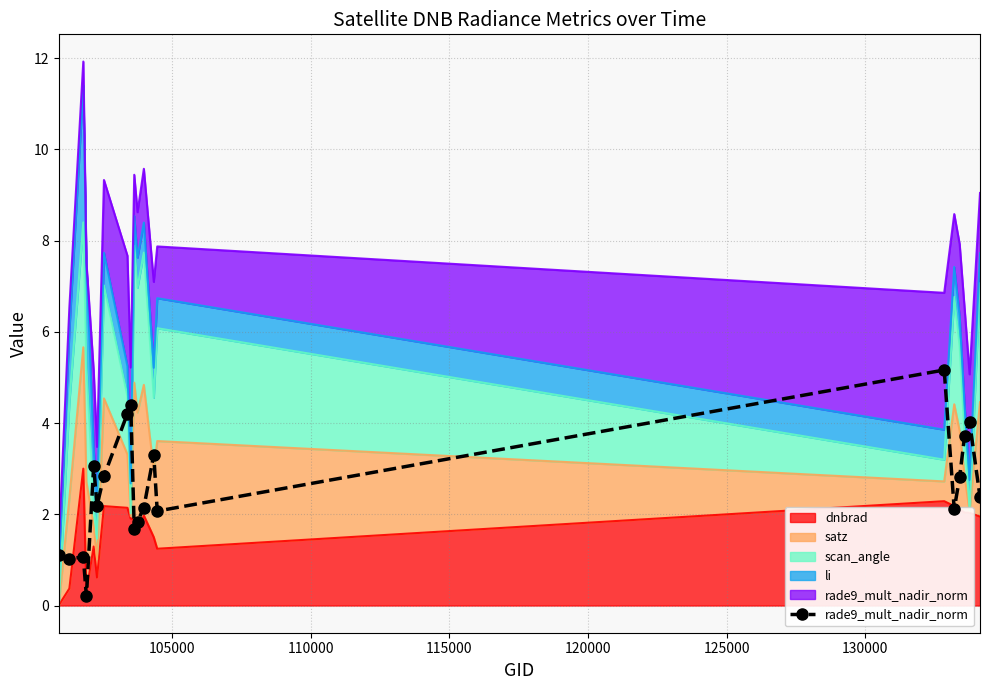

What is the sum of all values?

51.3